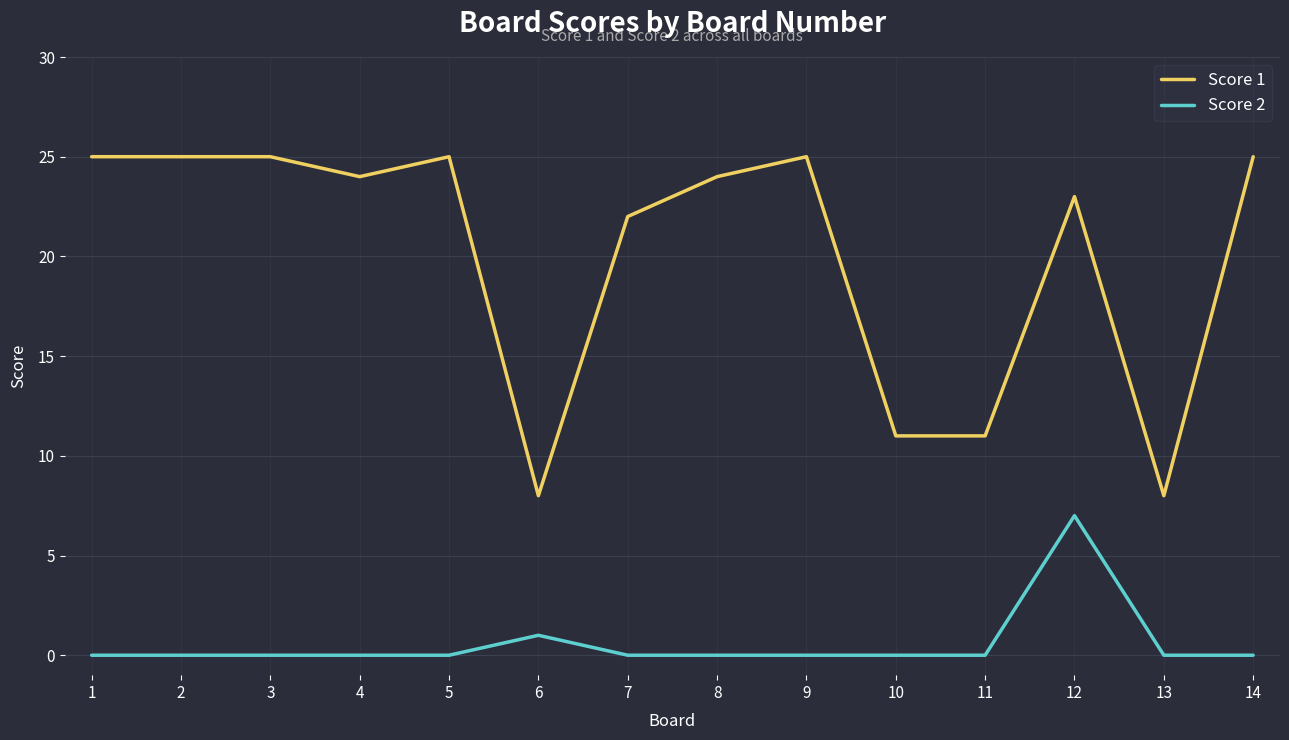

How many categories are shown in the chart?

14